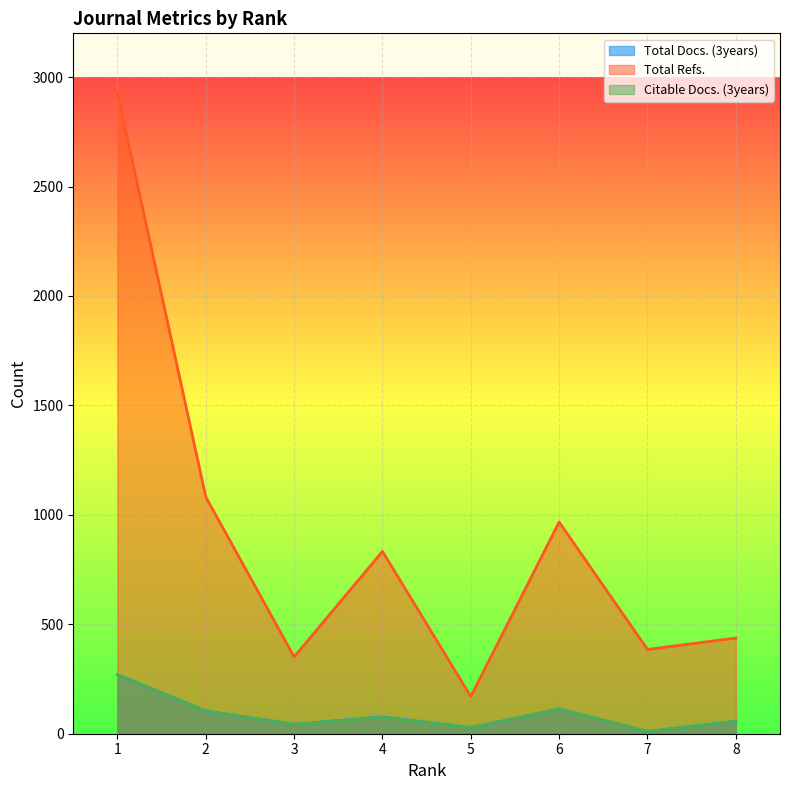

What are all the series names shown in the legend?

Total Docs. (3years), Total Refs., Citable Docs. (3years)